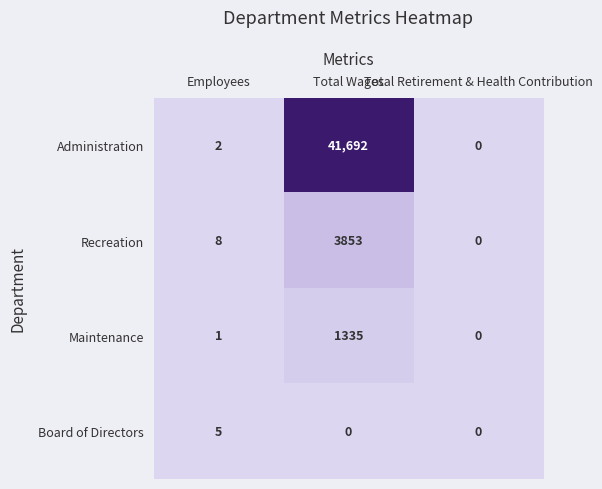

Where is Maintenance nearest to the value 667?

Employees